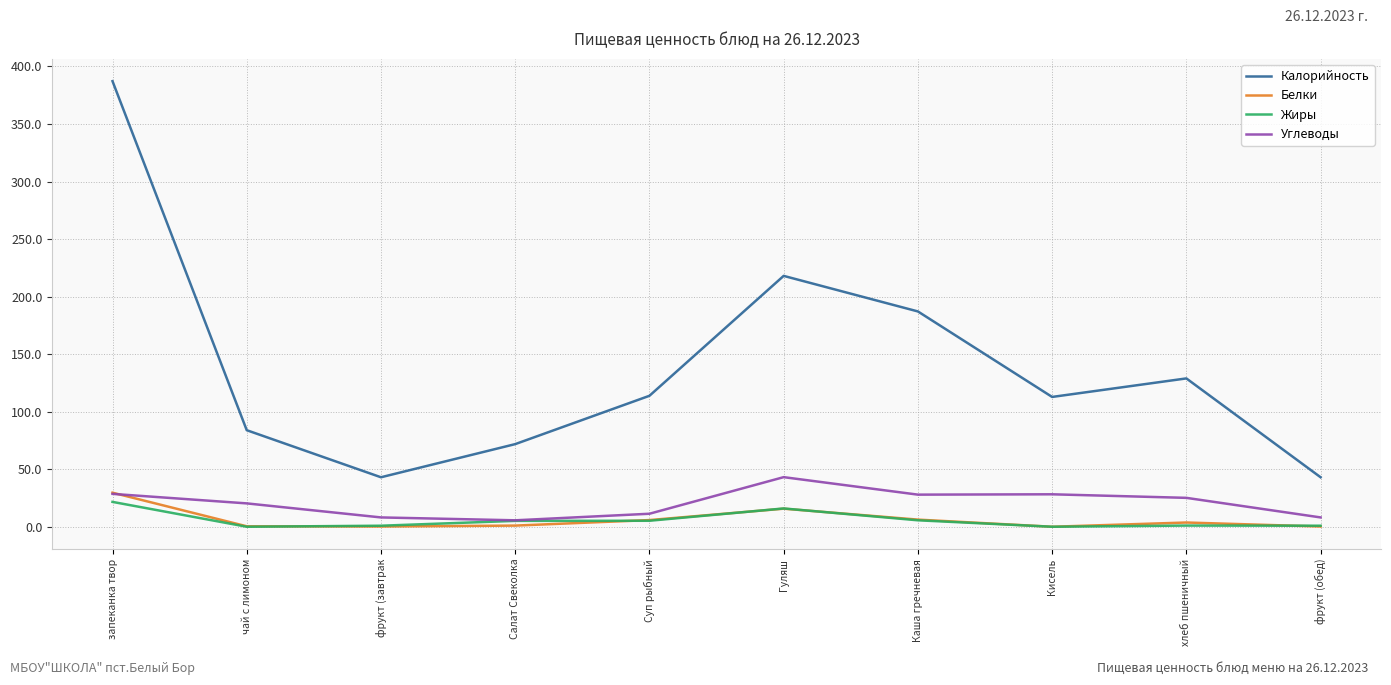

True or false: Углеводы and Калорийность cross at least once.

False